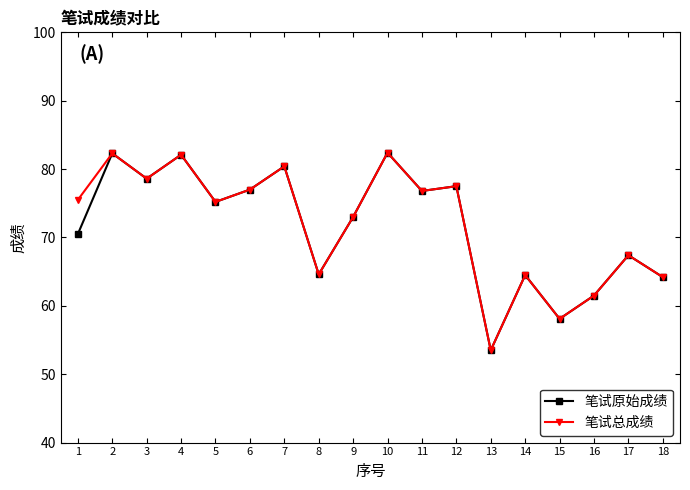

Rank the series at 1 from lowest to highest value.

笔试原始成绩, 笔试总成绩